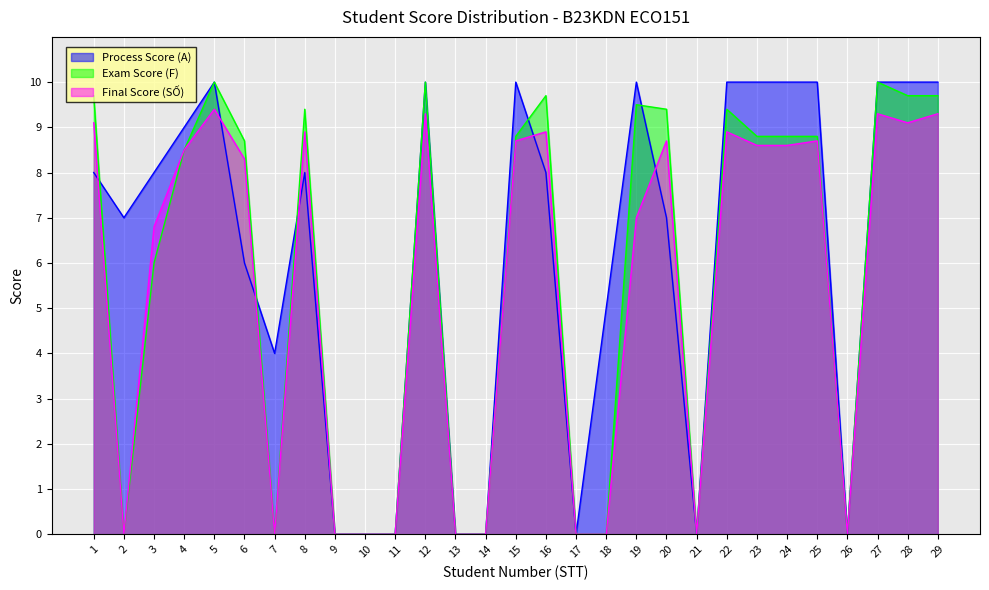

What are all the series names shown in the legend?

Process Score (A), Exam Score (F), Final Score (SỐ)